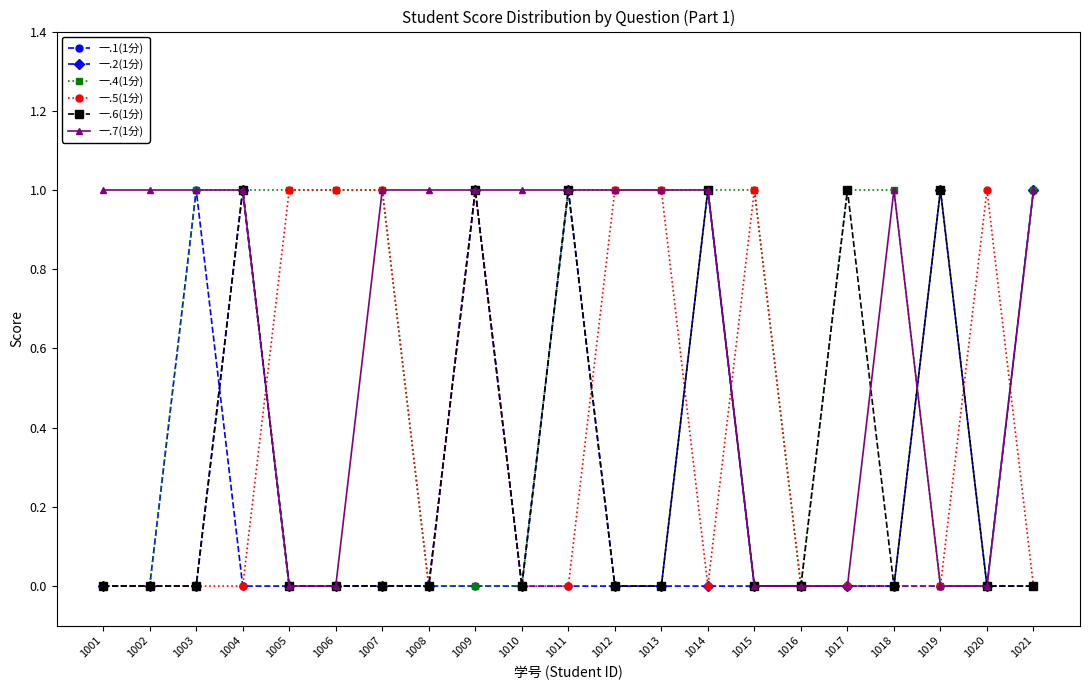

What are all the series names shown in the legend?

一.1(1分), 一.2(1分), 一.4(1分), 一.5(1分), 一.6(1分), 一.7(1分)